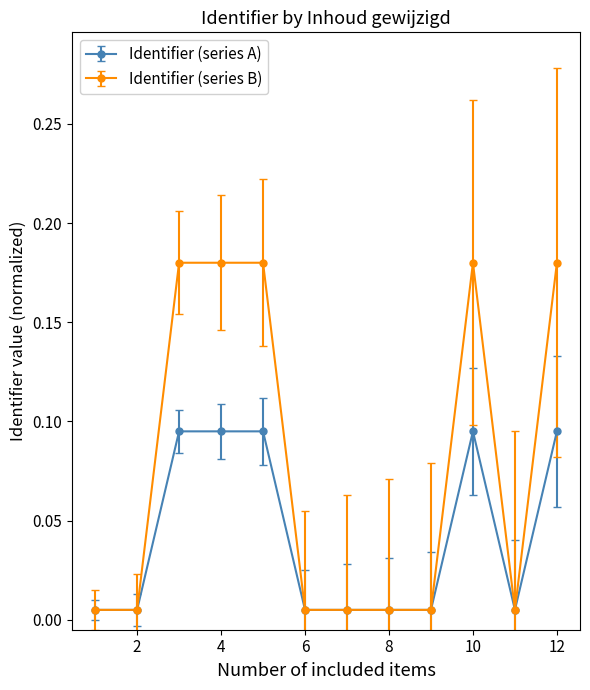

Which series has the widest spread of values?

Identifier (series B)